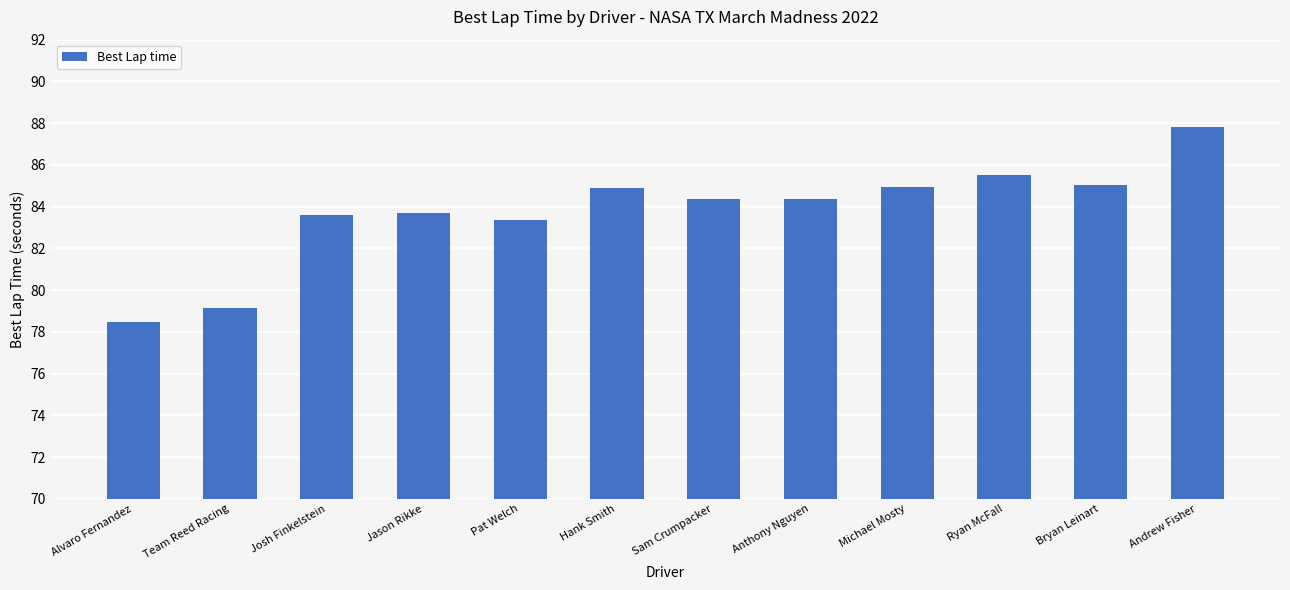

How many series are shown in this chart?

1